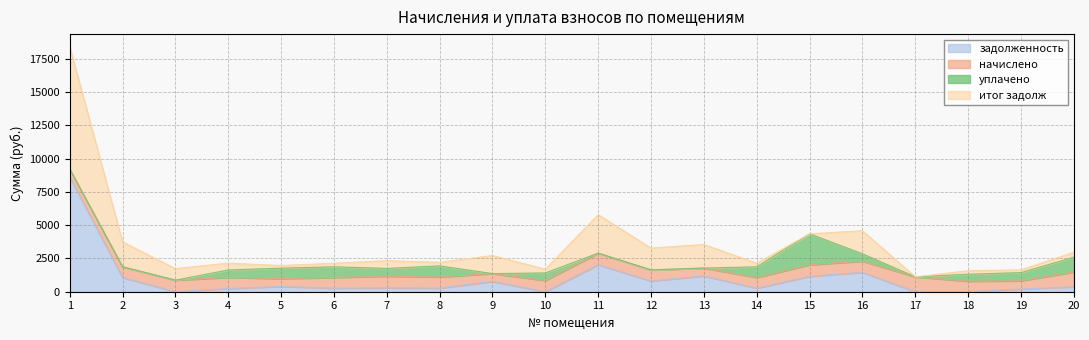

What is the spread (max minus min) of values at 7?

590.2